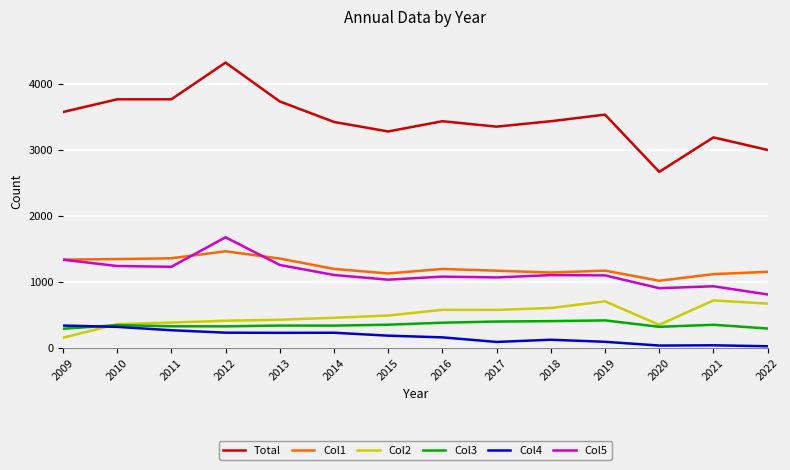

True or false: Col3 and Col1 intersect in this chart.

False